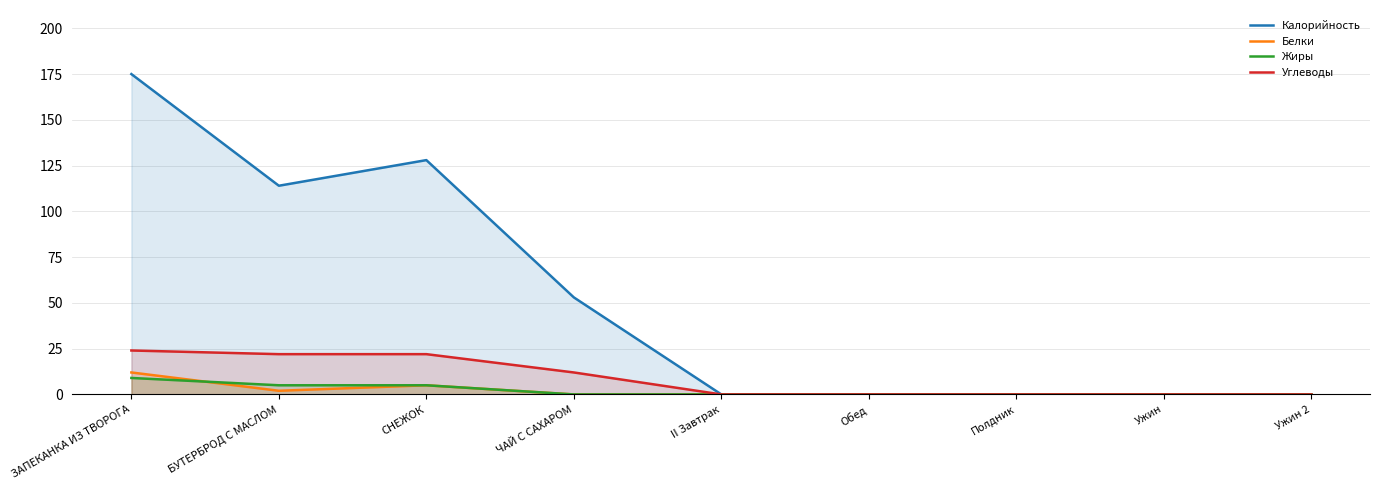

Which series has the largest total across all categories?

Калорийность